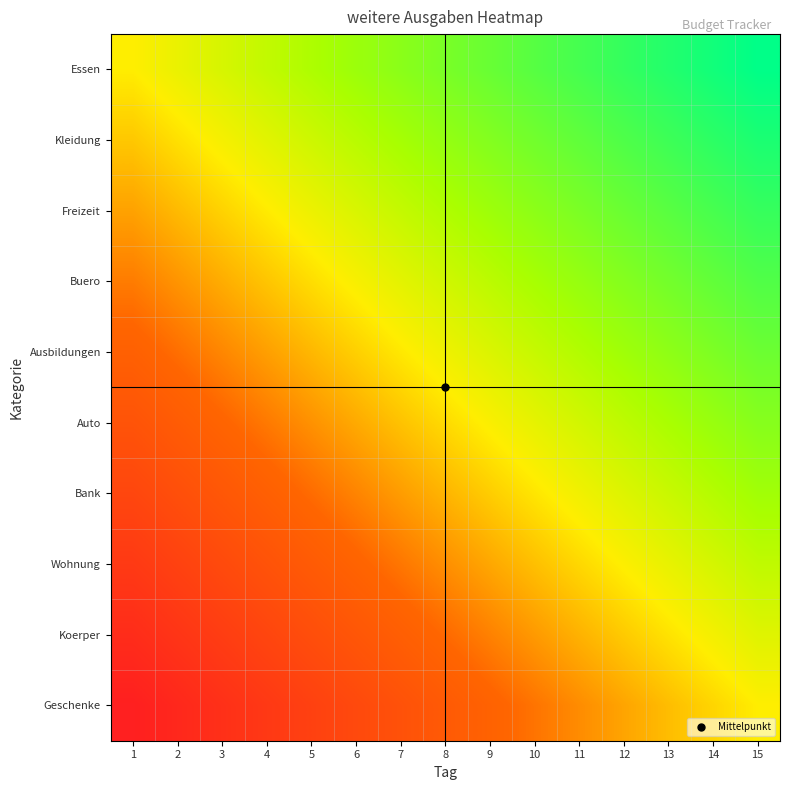

What is the greatest value displayed?

1.0